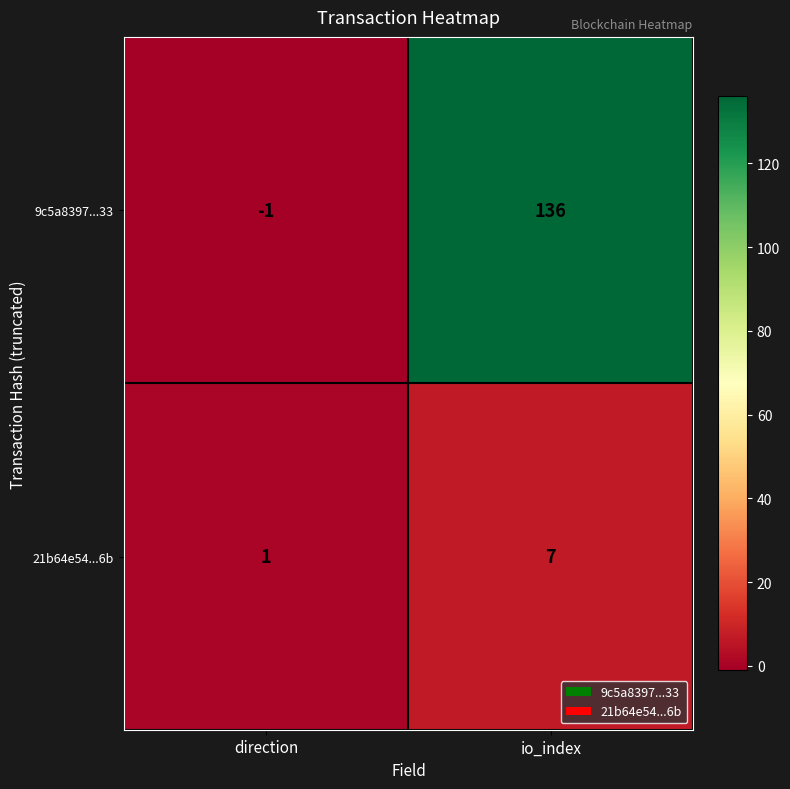

At which label is 21b64e54...6b closest to 4?

direction